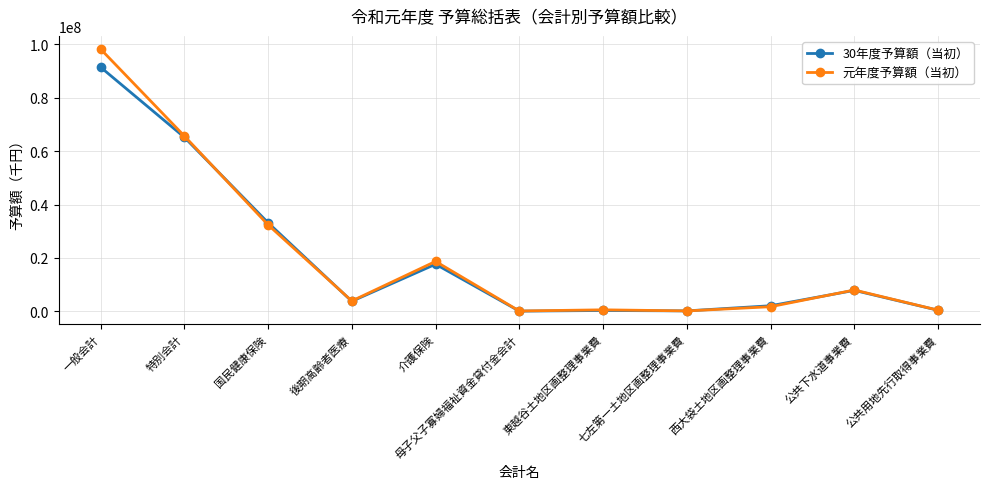

Does the chart display data point markers on the line(s)?

Yes